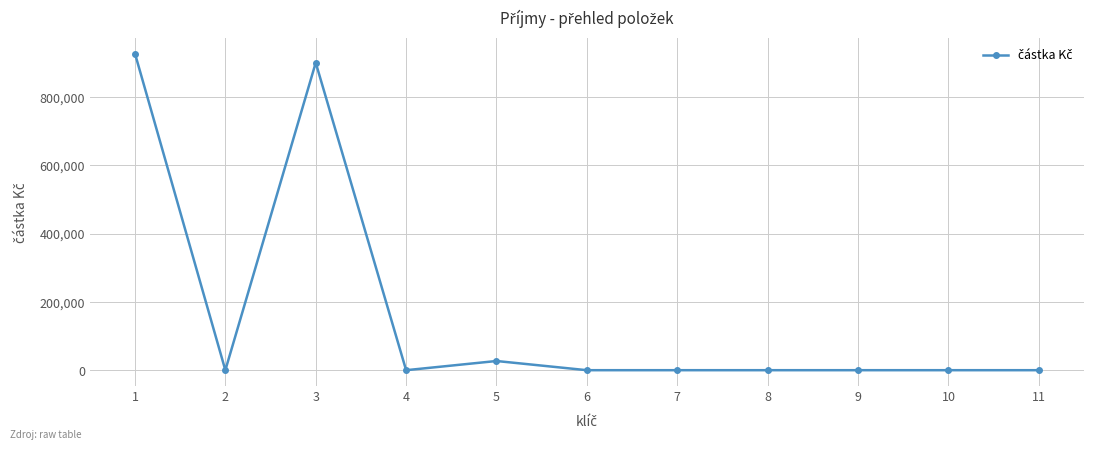

At which category does the data reach its first local peak?

3